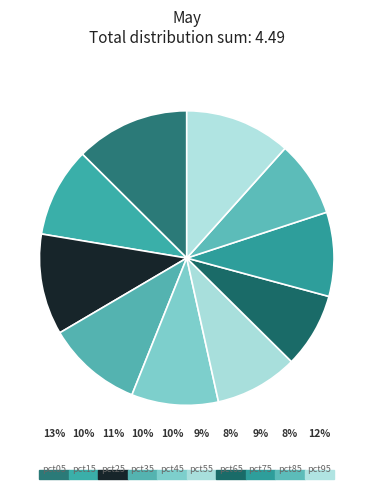

What is the largest slice in the pie chart?

pct05